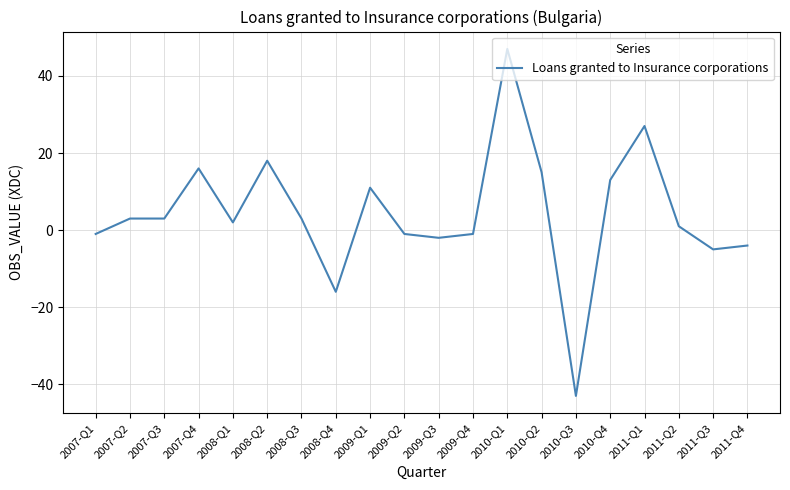

What is the sum of all values?

86